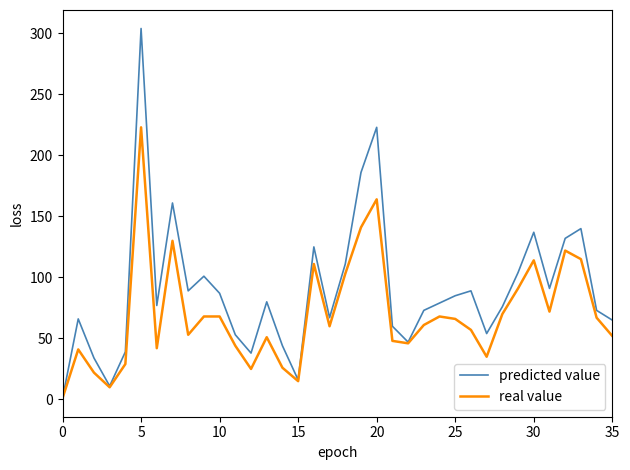

Which series has the largest total across all categories?

predicted value